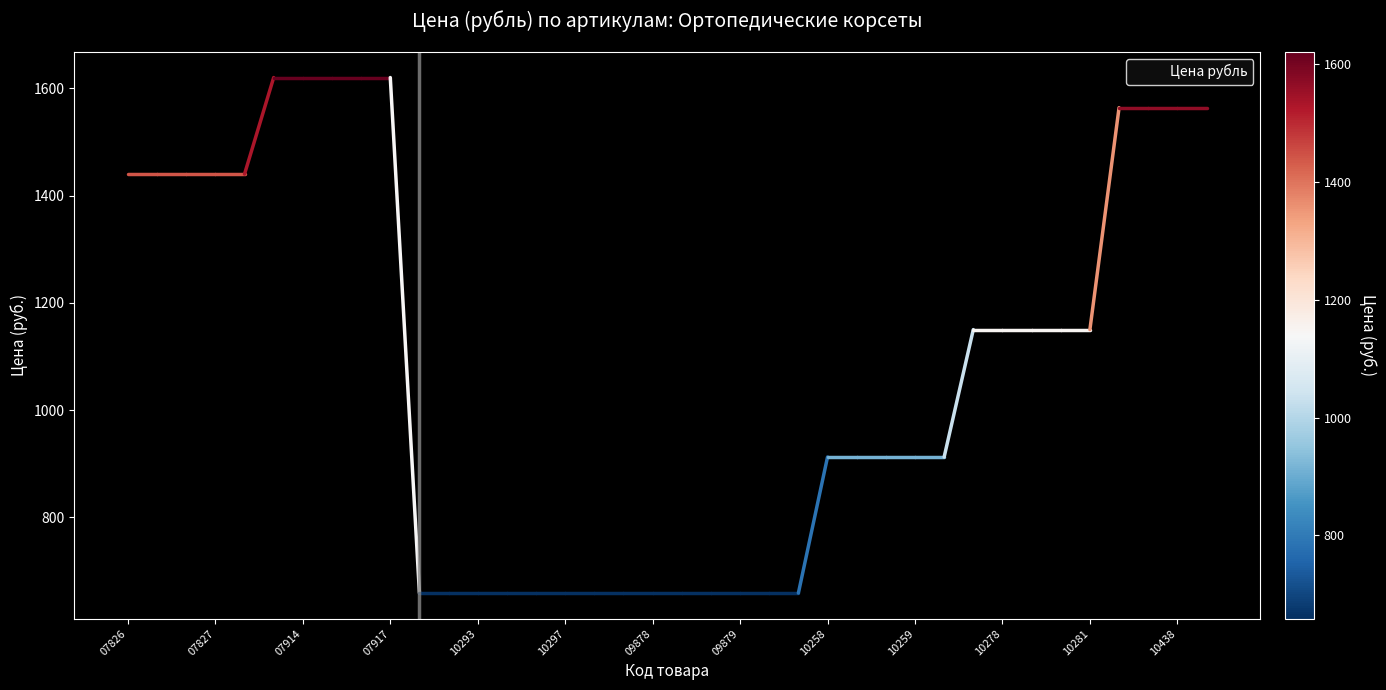

What is the greatest value displayed?

1620.0